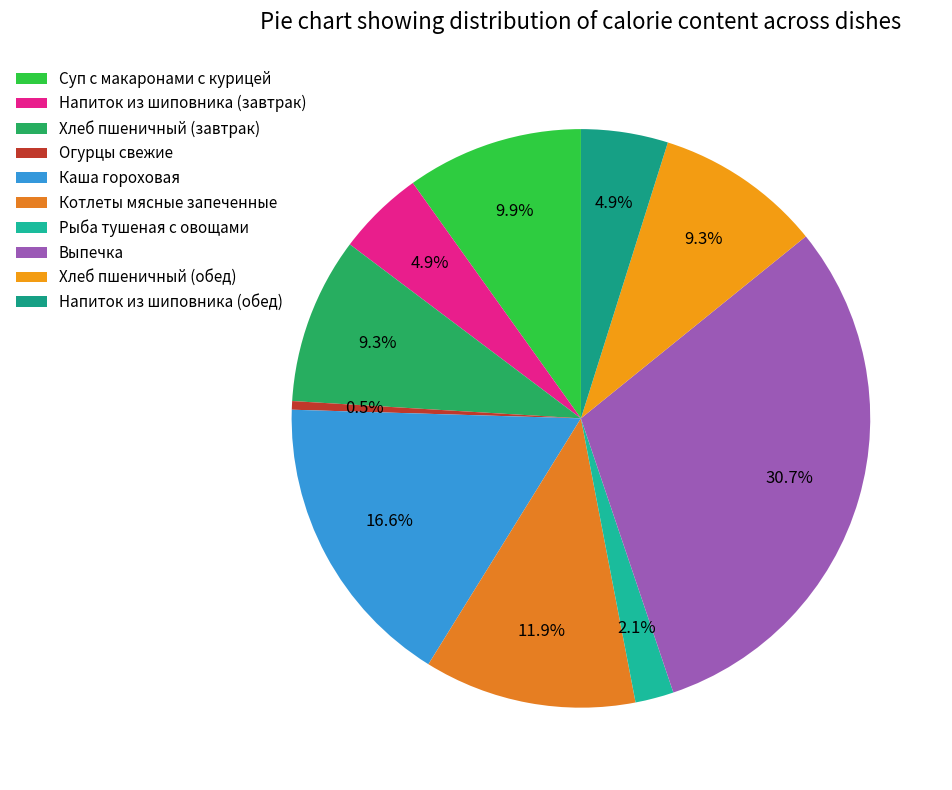

What is the largest slice in the pie chart?

Выпечка